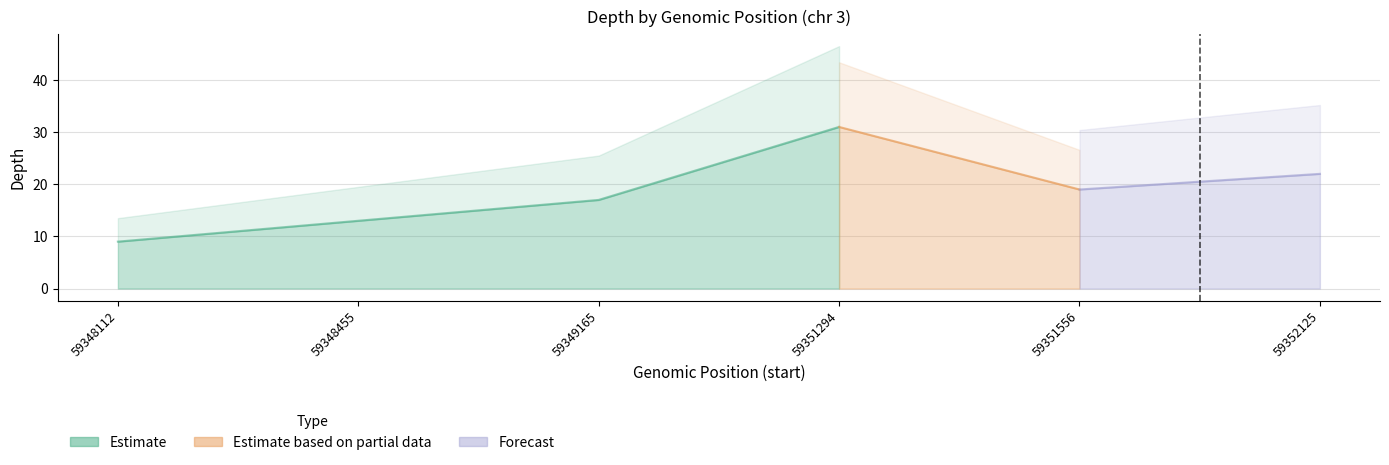

Reading right to left, extract all data points from this chart.

59352125=22	59351556=19	59351294=31	59349165=17	59348455=13	59348112=9